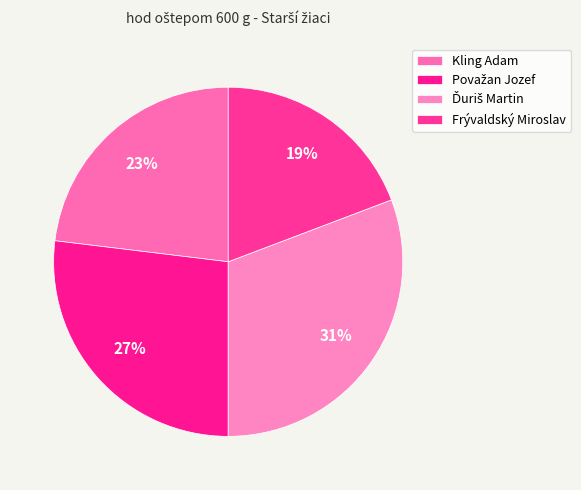

What is the ratio of the value at Frývaldský Miroslav to the value at Považan Jozef?

0.7